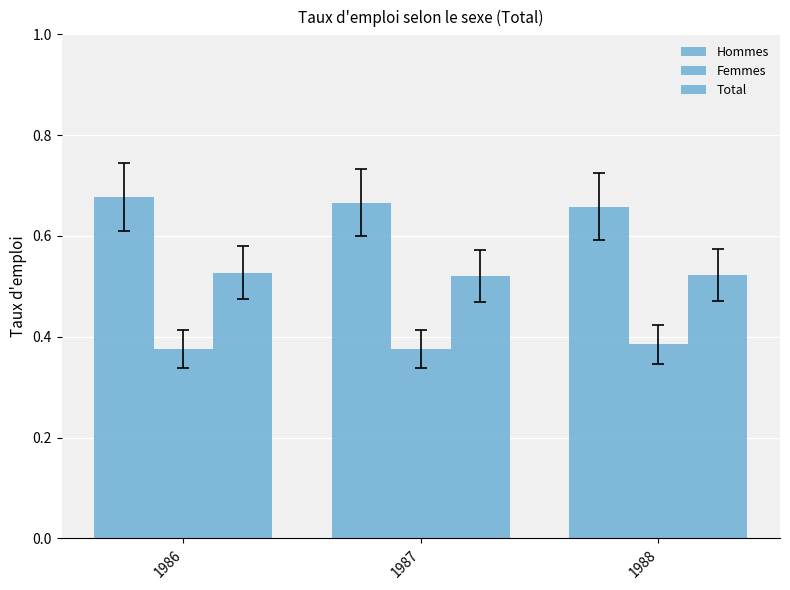

Is the value of Hommes at 1988 greater than the value of Femmes at 1987?

Yes